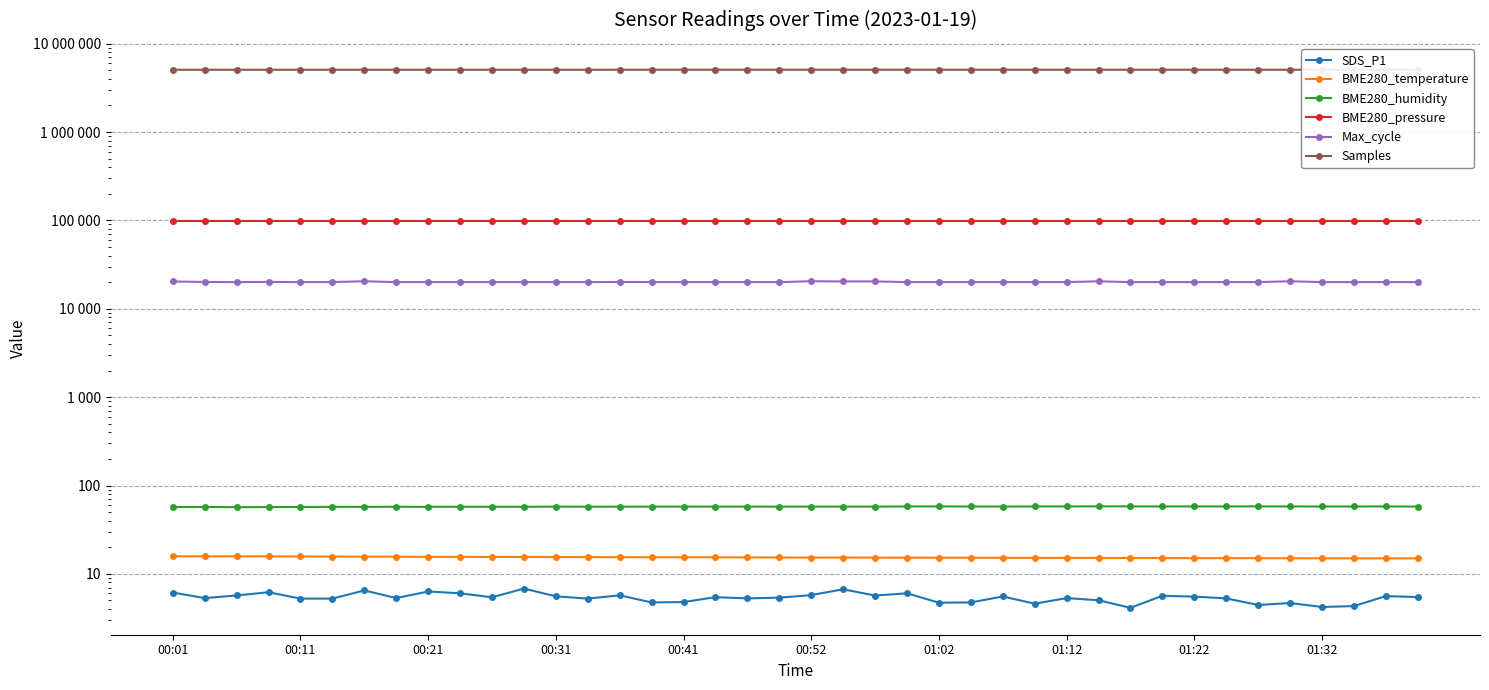

How many series are shown in this chart?

6